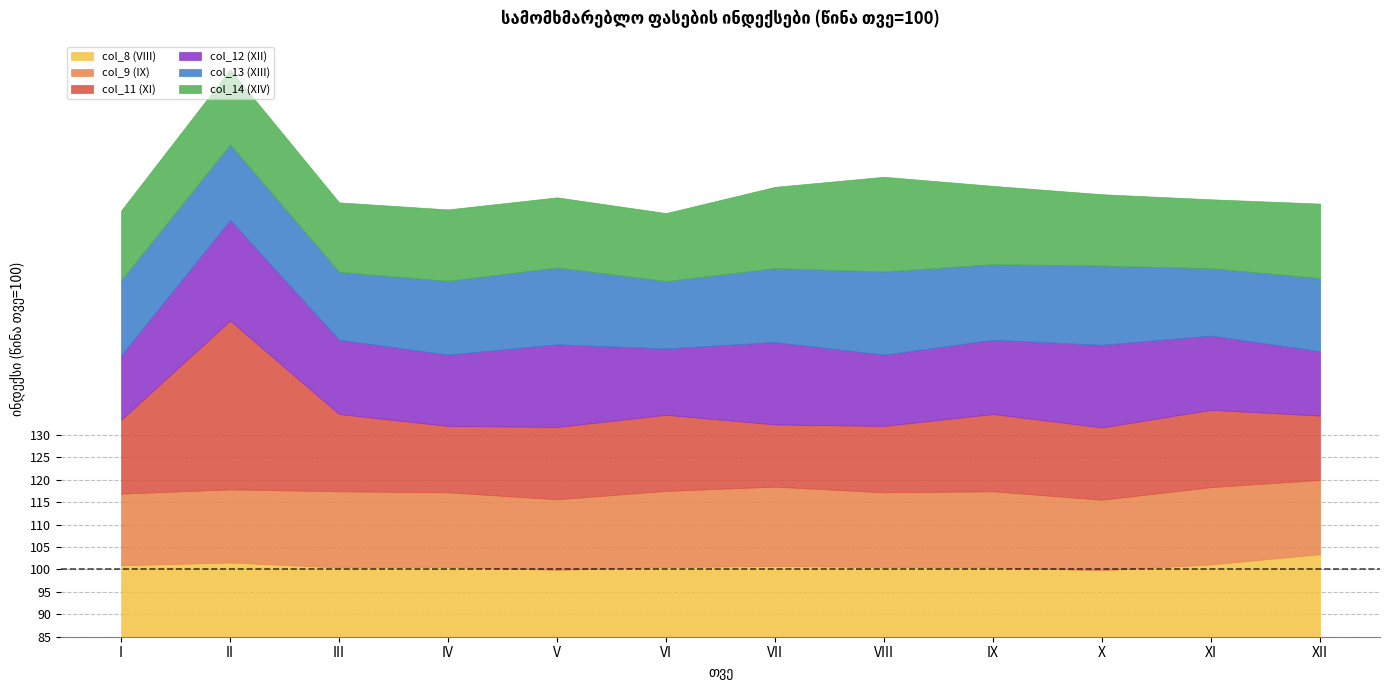

Is it true that col_12 (XII) equals 103.4 at VII?

True